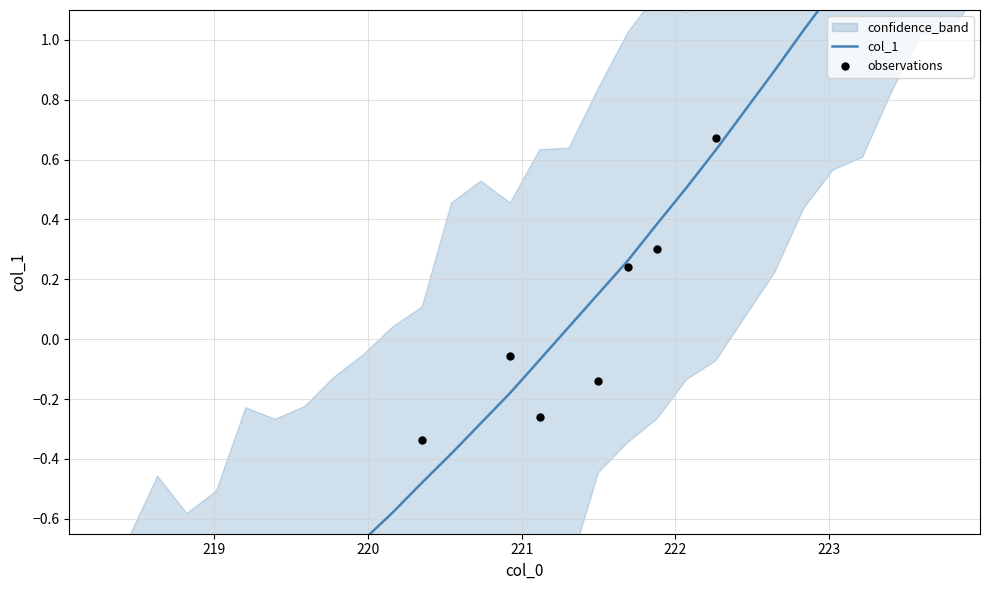

Which has a higher value, 218.8244 or 219.0156?

219.0156